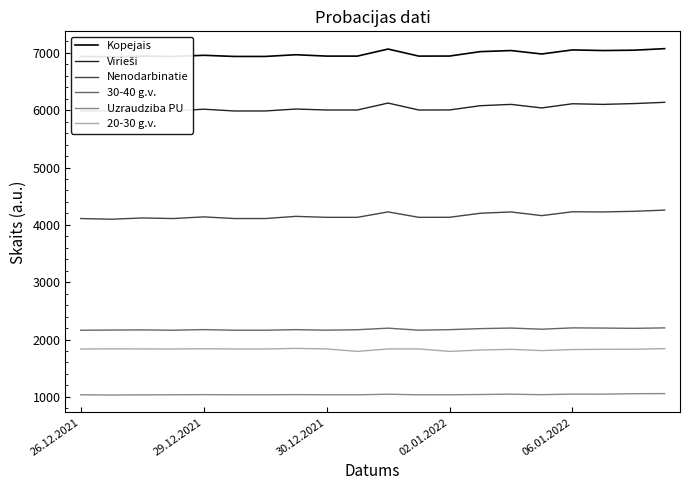

True or false: Virieši has a value of 6101 at 17.

True